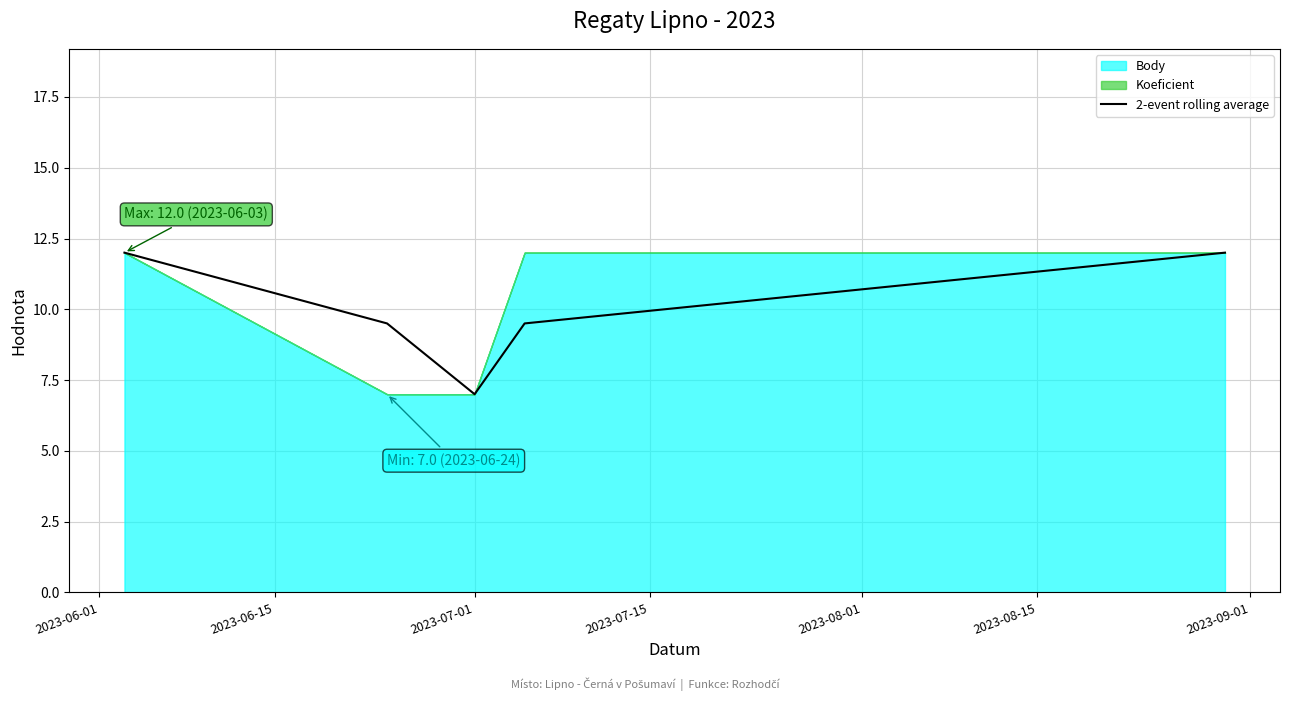

How many lines are shown in the chart?

1